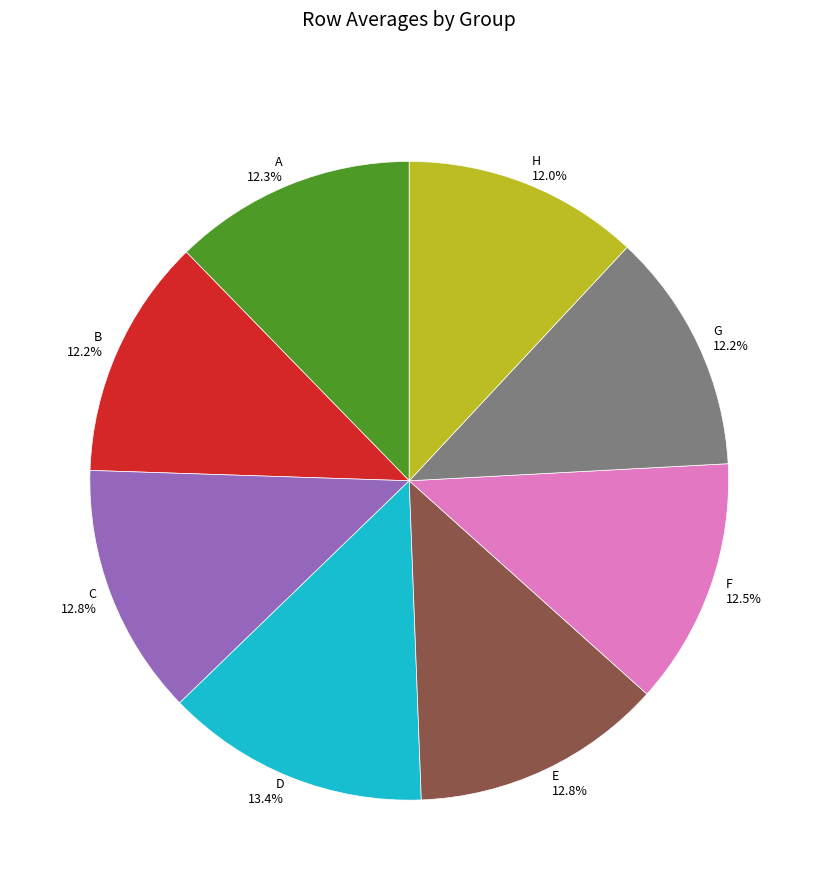

What is the largest slice in the pie chart?

D